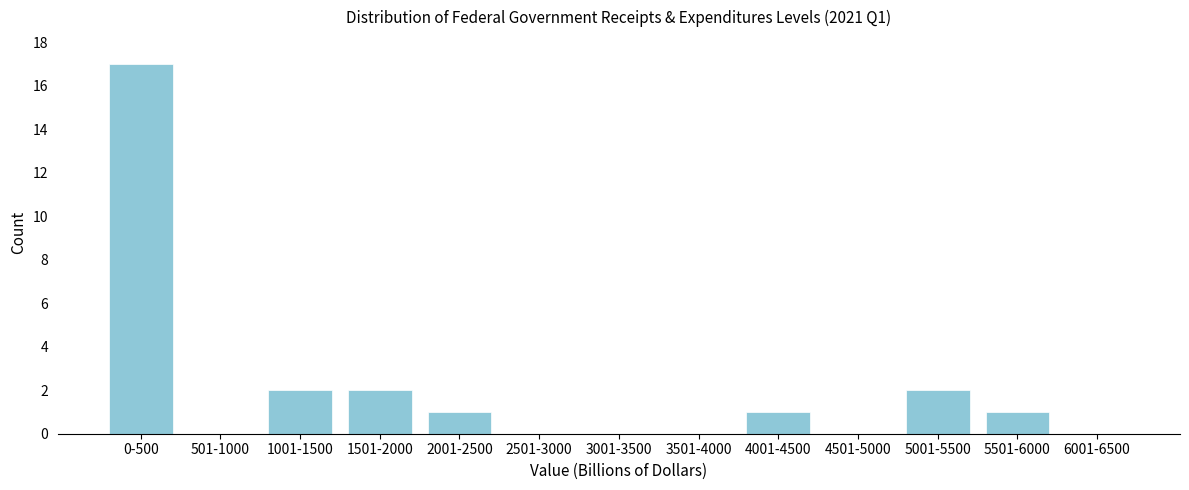

Reading left to right, transcribe all the data shown in this chart.

0-500=17	501-1000=0	1001-1500=2	1501-2000=2	2001-2500=1	2501-3000=0	3001-3500=0	3501-4000=0	4001-4500=1	4501-5000=0	5001-5500=2	5501-6000=1	6001-6500=0